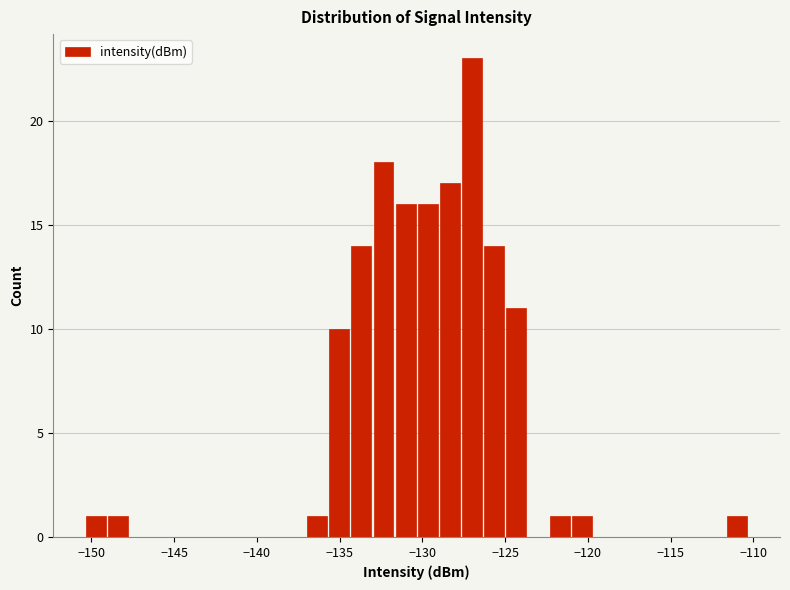

Read against the x-axis, roughly where is the centre of the tallest bar?

-127.0